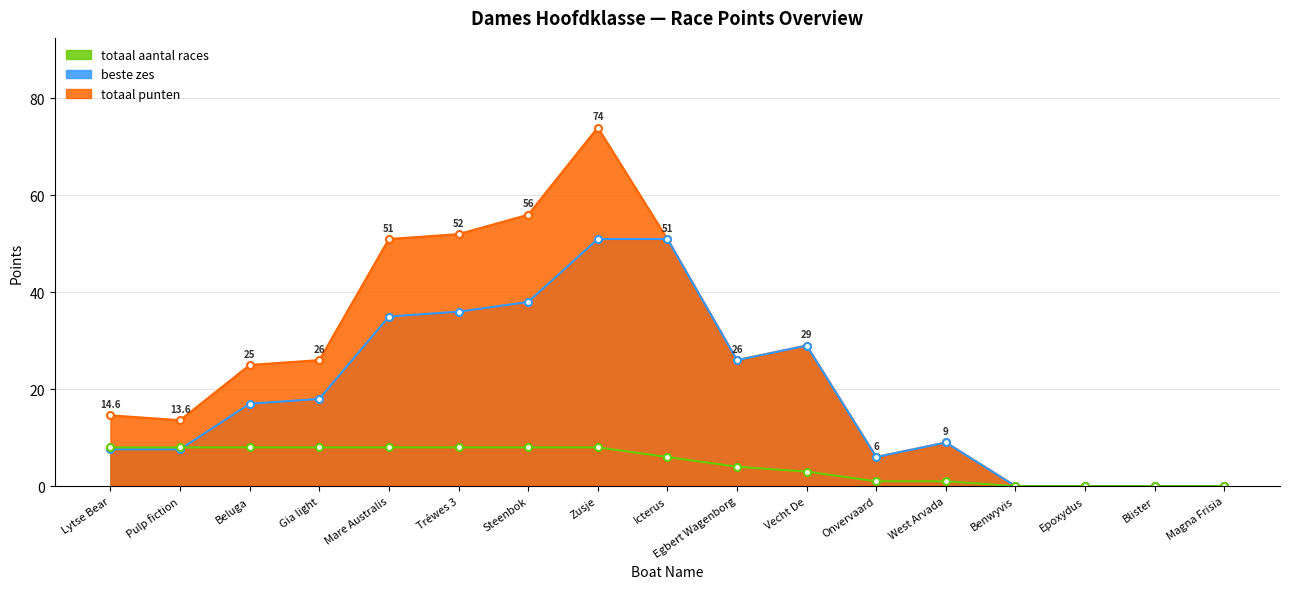

Reading left to right, transcribe all the data shown in this chart.

totaal punten: Lytse Bear=14.6	Pulp fiction=13.6	Beluga=25.0	Gia light=26.0	Mare Australis=51.0	Tréwes 3=52.0	Steenbok=56.0	Zusje=74.0	Icterus=51.0	Egbert Wagenborg=26.0	Vecht De=29.0	Onvervaard=6.0	West Arvada=9.0	Benwyvis=0.0	Epoxydus=0.0	Blister=0.0	Magna Frisia=0.0
beste zes: Lytse Bear=7.6	Pulp fiction=7.6	Beluga=17.0	Gia light=18.0	Mare Australis=35.0	Tréwes 3=36.0	Steenbok=38.0	Zusje=51.0	Icterus=51.0	Egbert Wagenborg=26.0	Vecht De=29.0	Onvervaard=6.0	West Arvada=9.0	Benwyvis=0.0	Epoxydus=0.0	Blister=0.0	Magna Frisia=0.0
totaal aantal races: Lytse Bear=8.0	Pulp fiction=8.0	Beluga=8.0	Gia light=8.0	Mare Australis=8.0	Tréwes 3=8.0	Steenbok=8.0	Zusje=8.0	Icterus=6.0	Egbert Wagenborg=4.0	Vecht De=3.0	Onvervaard=1.0	West Arvada=1.0	Benwyvis=0.0	Epoxydus=0.0	Blister=0.0	Magna Frisia=0.0